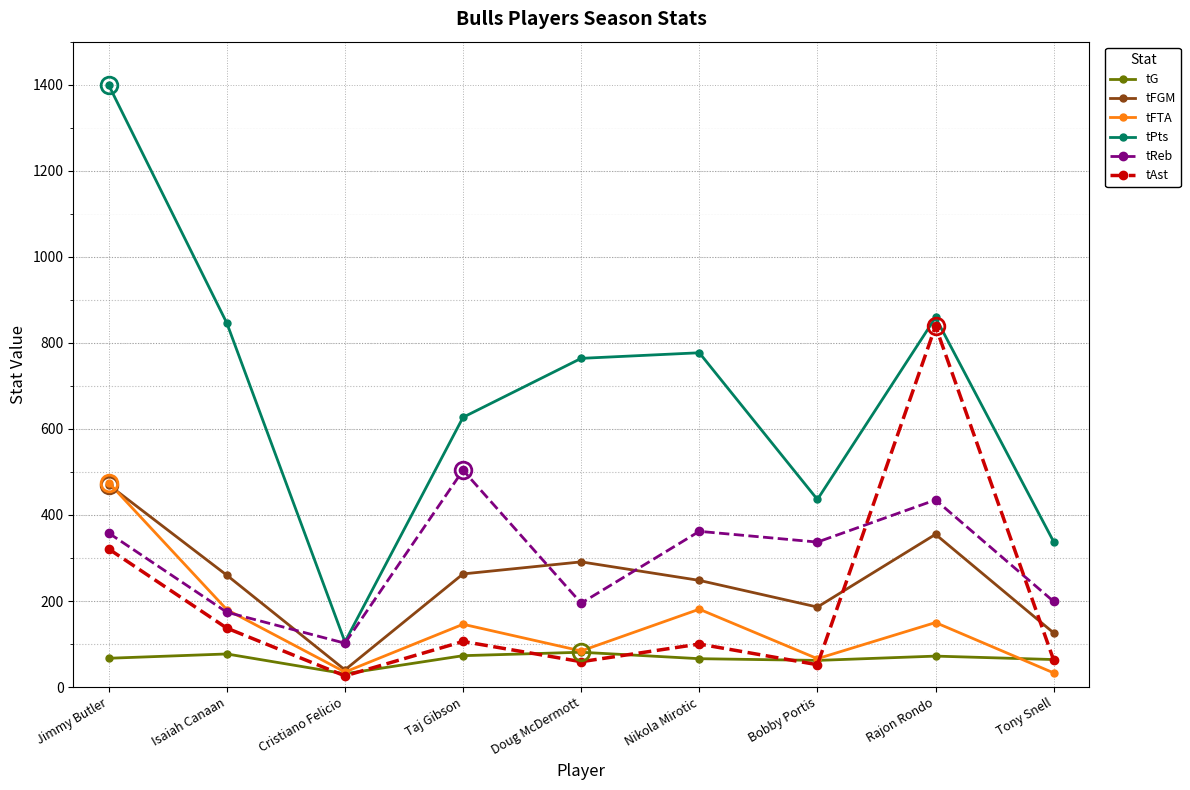

True or false: tG and tPts intersect in this chart.

False